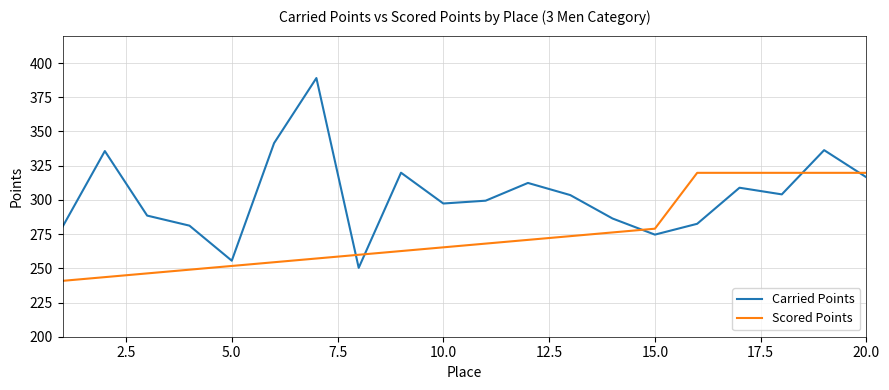

What is the maximum value for Scored Points?

319.8